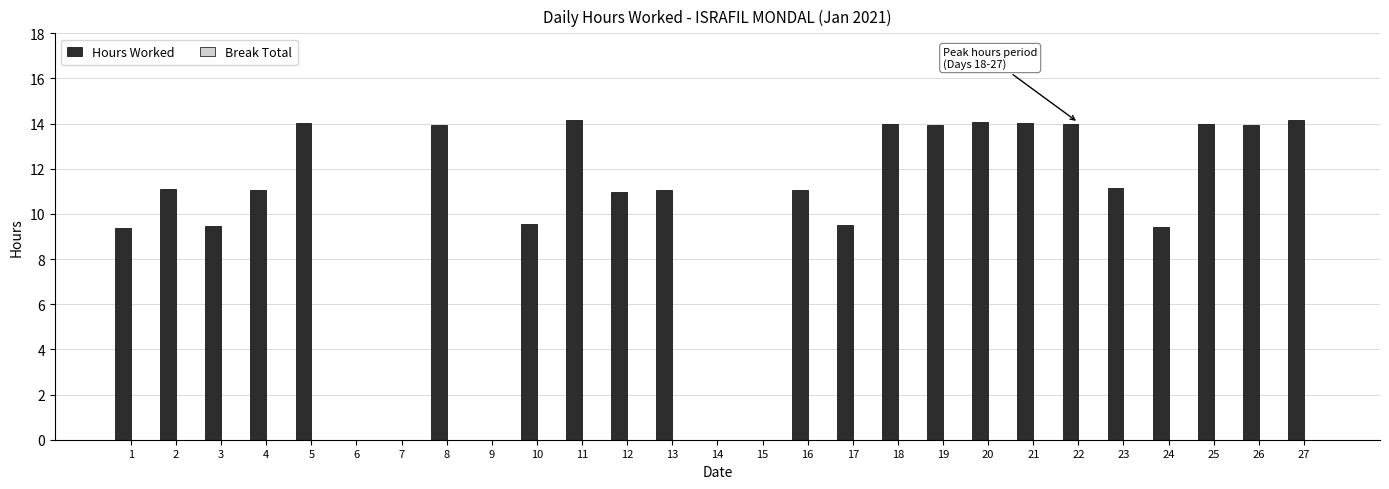

Approximately how many times larger is the value at 18 compared to 8?

1.0